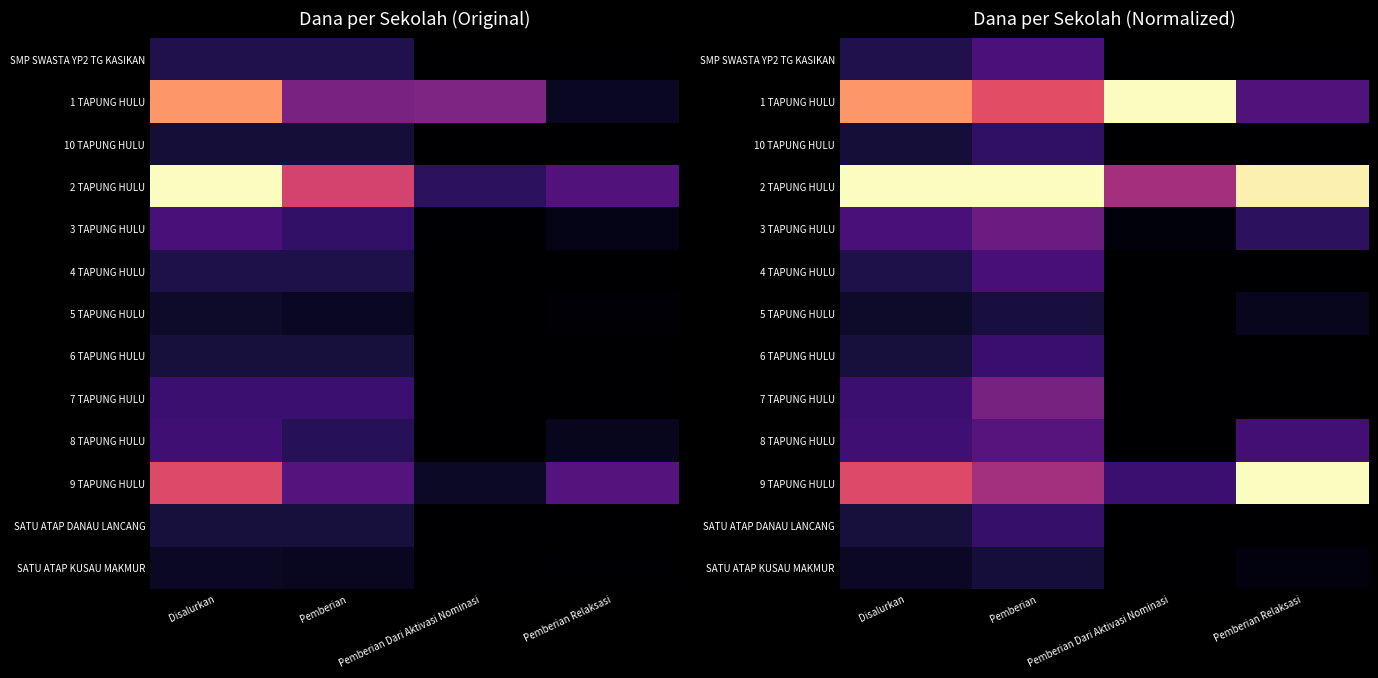

Which category has the lowest value in the 10 TAPUNG HULU series?

Pemberian Dari Aktivasi Nominasi